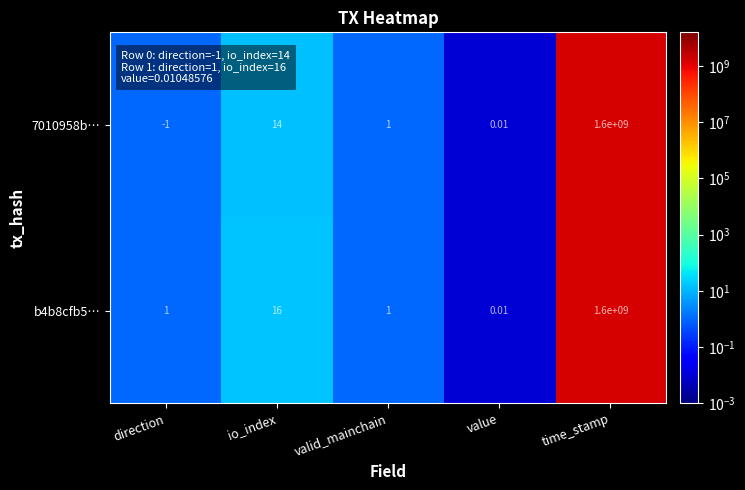

List the labels in order of 7010958b… value, largest first.

time_stamp, io_index, valid_mainchain, value, direction